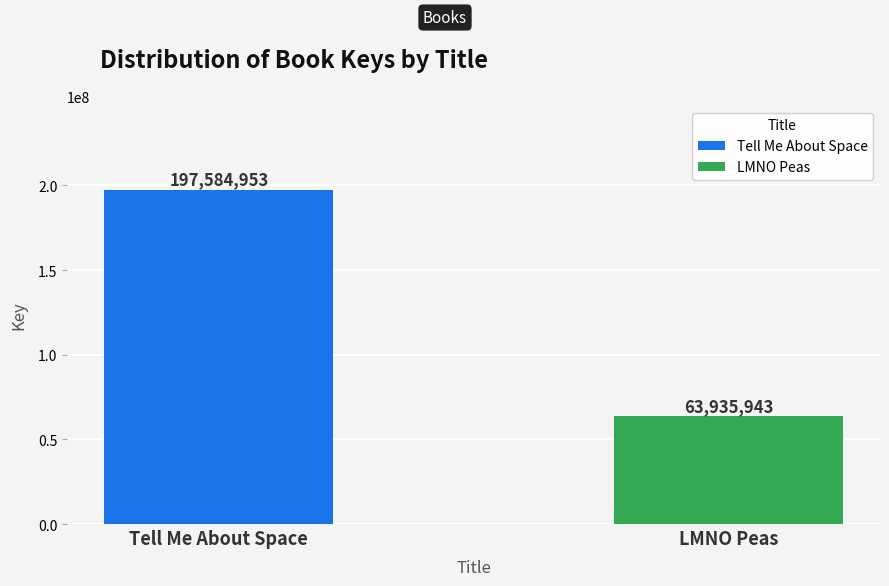

List the series in order of their peak value, lowest first.

LMNO Peas, Tell Me About Space